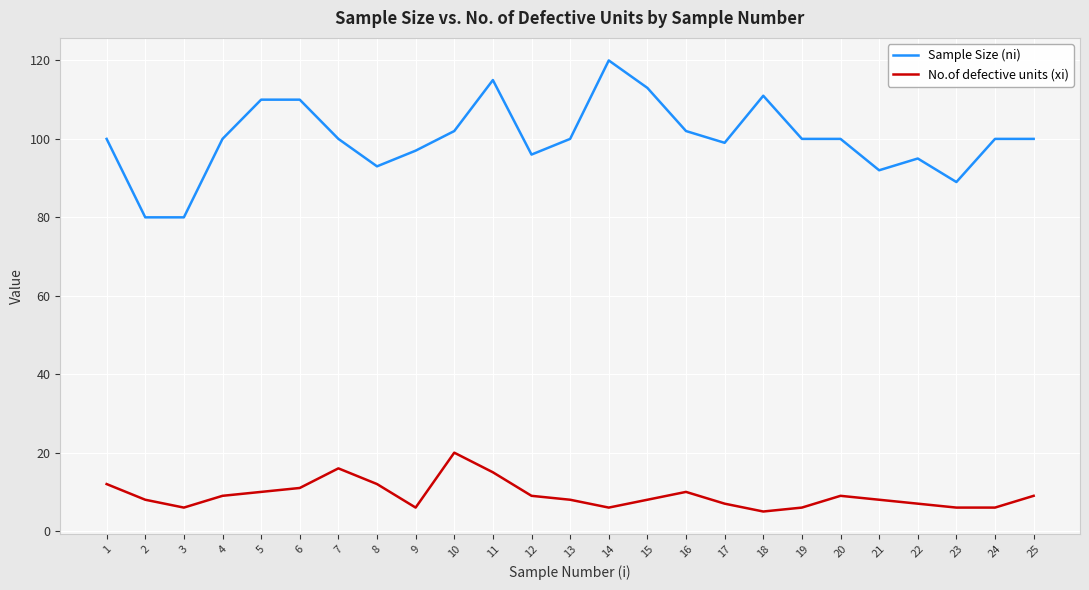

True or false: No.of defective units (xi) and Sample Size (ni) cross at least once.

False